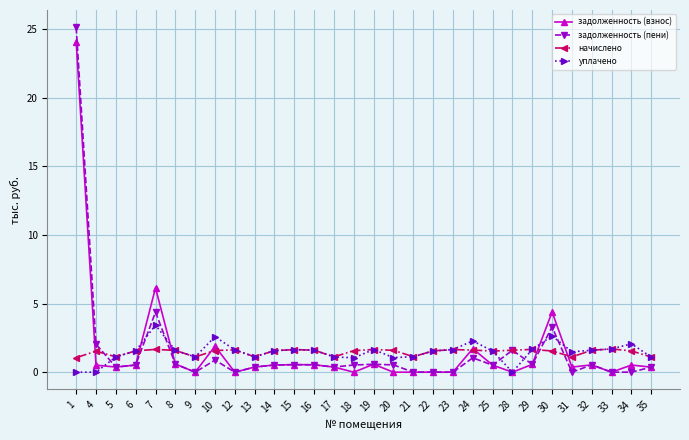

Is it true that уплачено equals 2.6 at 30?

True